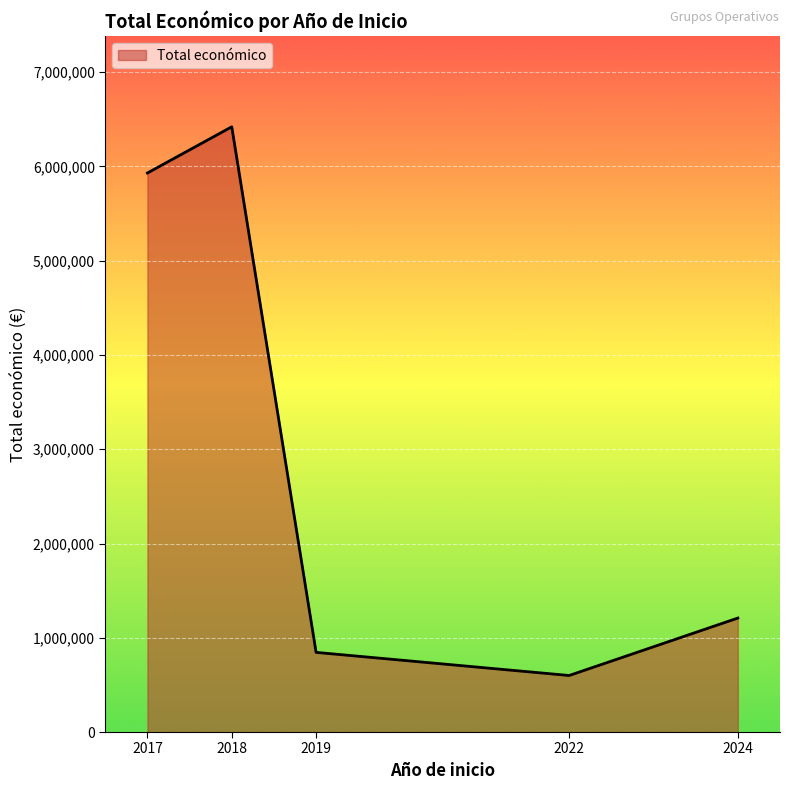

Reading left to right, list all the values displayed in this chart.

2017=5930502	2018=6420724	2019=844938	2022=599754	2024=1209090